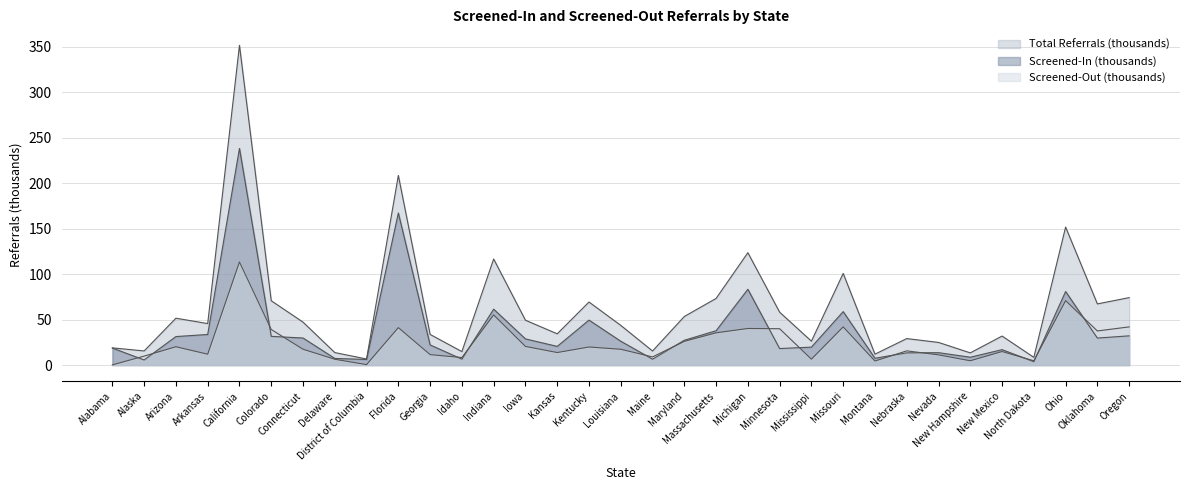

Rank the categories by Total Referrals value from highest to lowest.

California, Florida, Ohio, Michigan, Indiana, Missouri, Oregon, Massachusetts, Colorado, Kentucky, Oklahoma, Minnesota, Maryland, Arizona, Iowa, Connecticut, Arkansas, Louisiana, Kansas, Georgia, New Mexico, Nebraska, Mississippi, Nevada, Alabama, Alaska, Maine, Idaho, Delaware, New Hampshire, Montana, North Dakota, District of Columbia